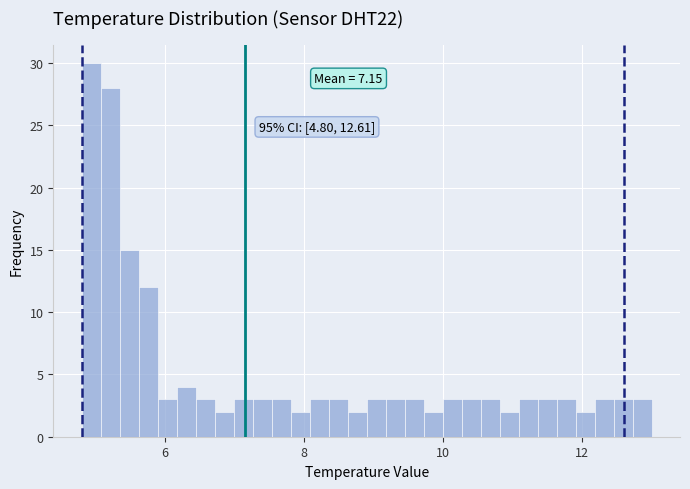

Read against the x-axis, roughly where is the centre of the tallest bar?

5.0